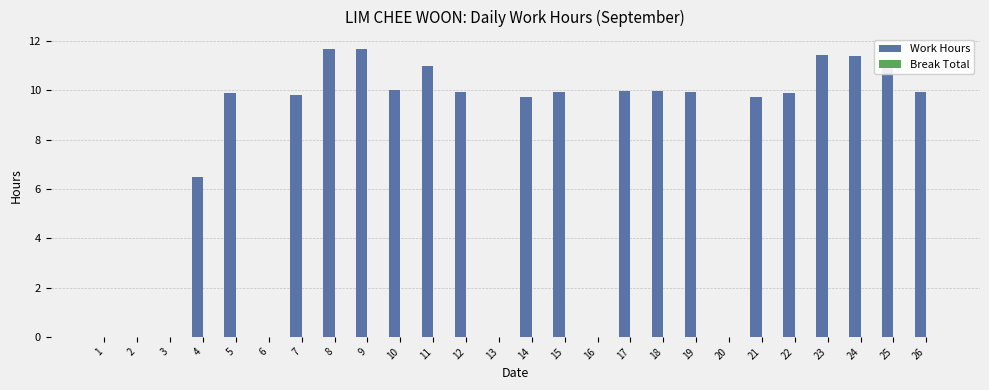

What is the sum of all values?

193.6